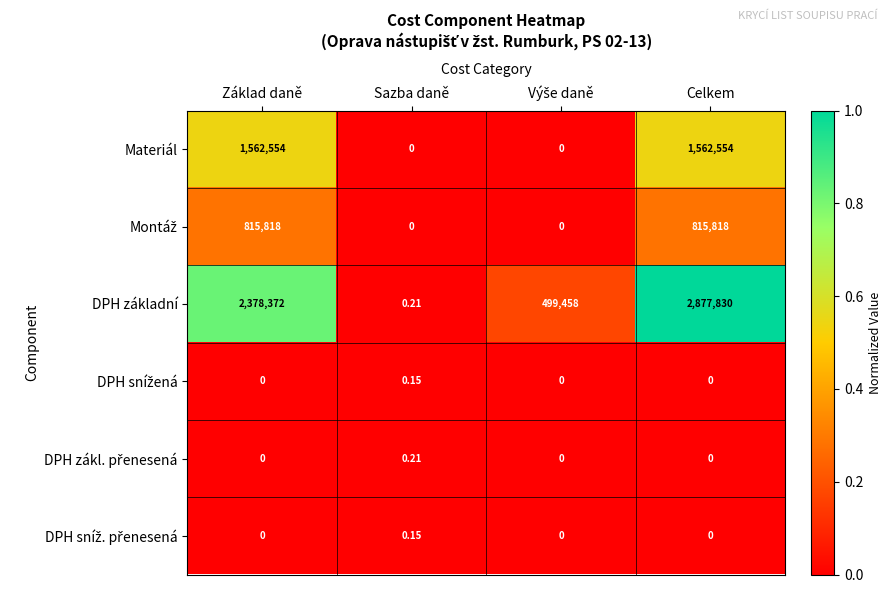

At which category does the chart reach its peak across all series?

Celkem